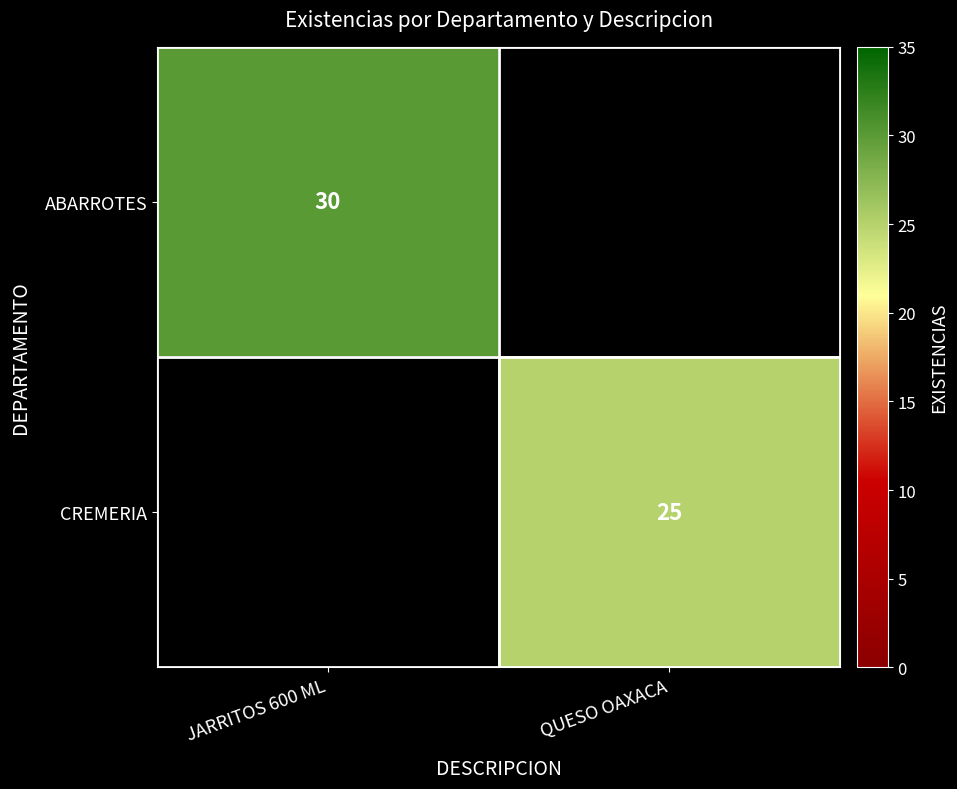

Is it true that ABARROTES equals 30 at JARRITOS 600 ML?

True